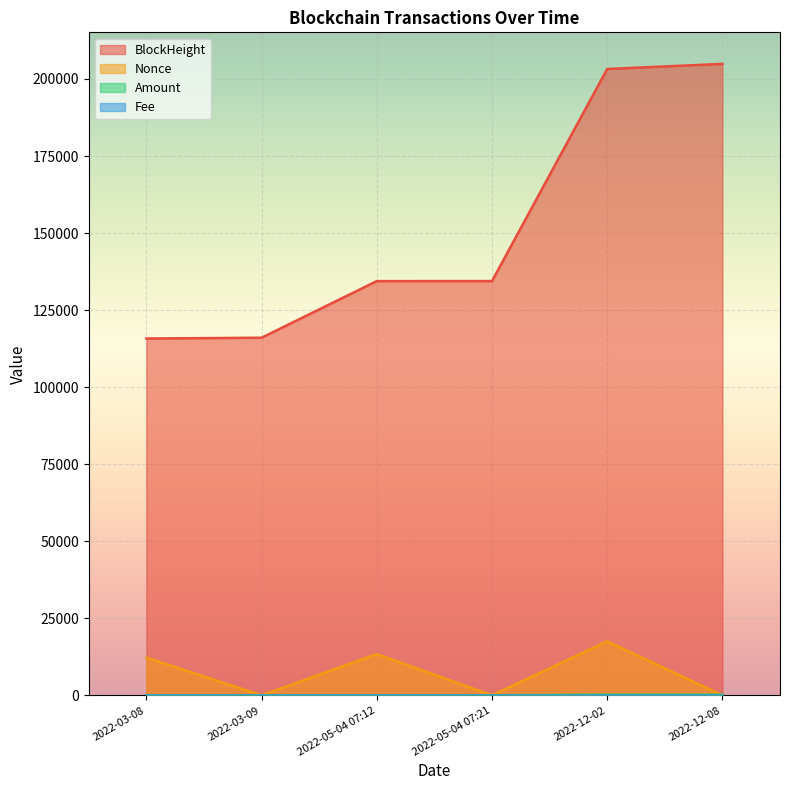

True or false: BlockHeight and Amount intersect in this chart.

False